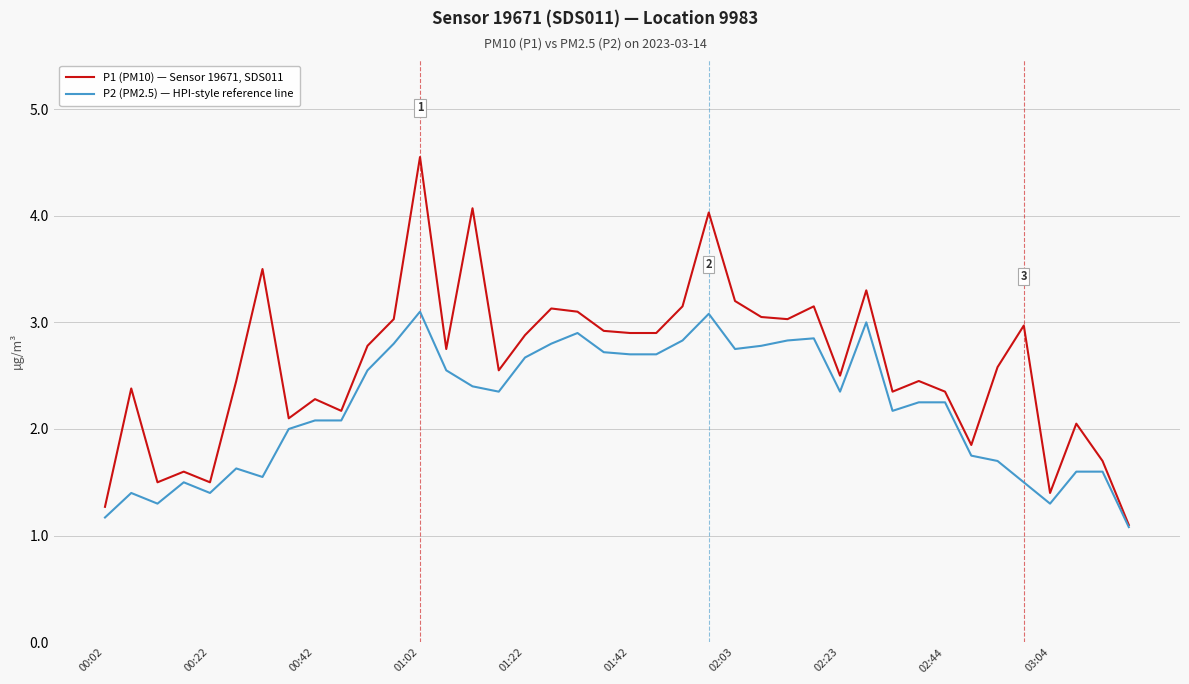

Which series has the largest total across all categories?

P1 (PM10) — Sensor 19671, SDS011